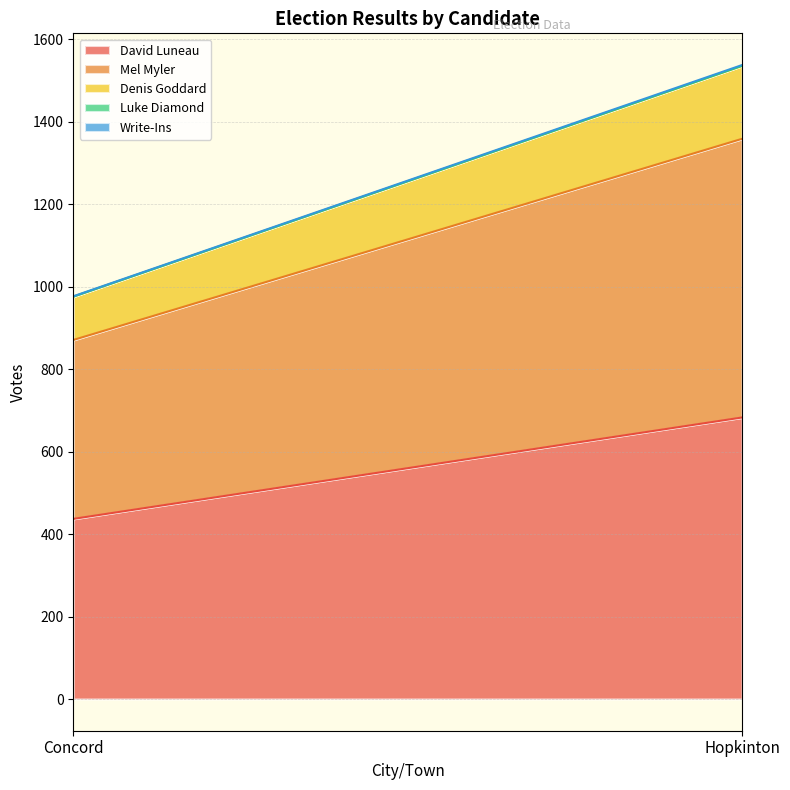

Reading left to right, list all the values displayed in this chart.

David Luneau: Concord=437	Hopkinton=683
Mel Myler: Concord=434	Hopkinton=676
Denis Goddard: Concord=105	Hopkinton=177
Luke Diamond: Concord=0	Hopkinton=0
Write-Ins: Concord=1	Hopkinton=2